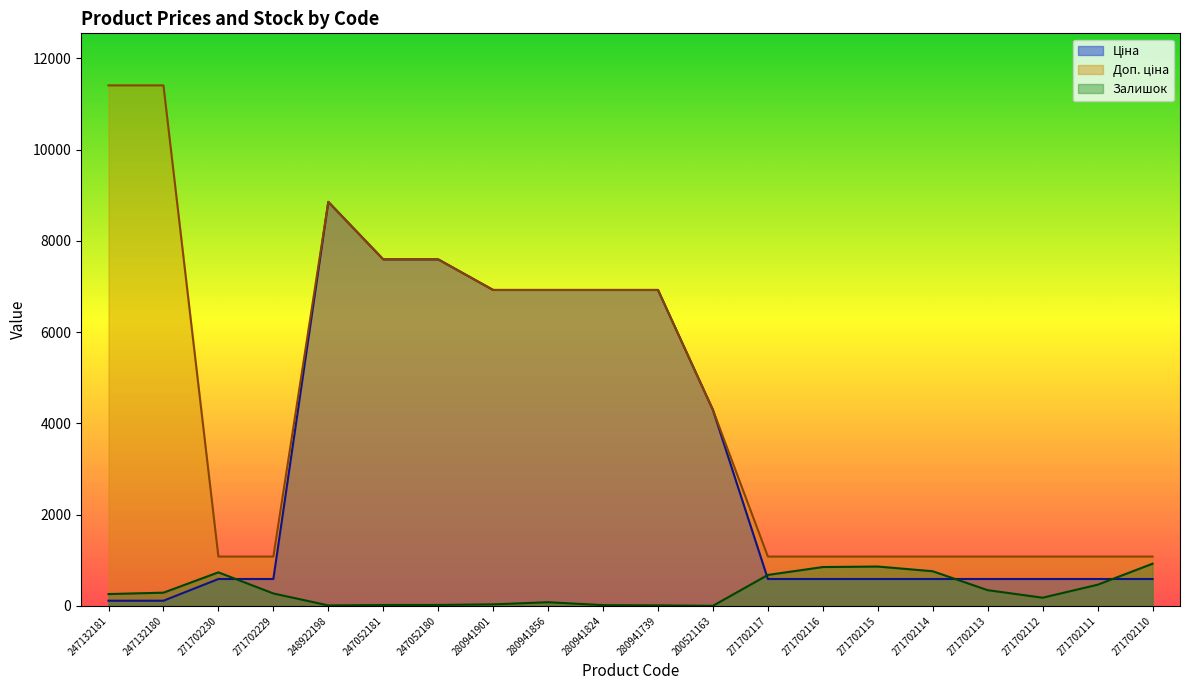

At which category is the sum across all series the highest?

248922198